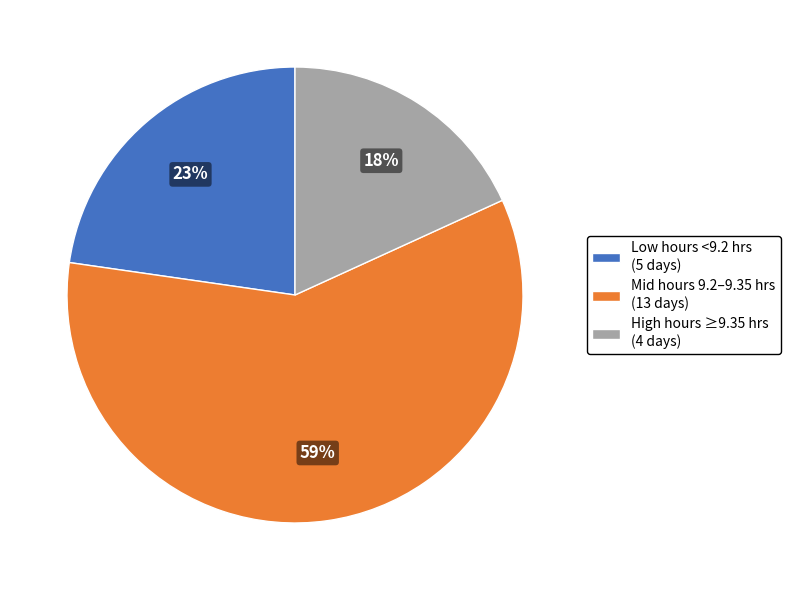

What percentage is the High hours ≥9.35 hrs (4 days) slice, to the nearest percent?

18%